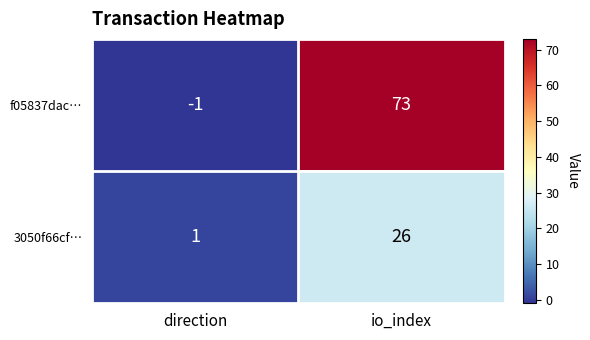

Reading right to left, list all the values displayed in this chart.

f05837dac…: 73	-1
3050f66cf…: 26	1